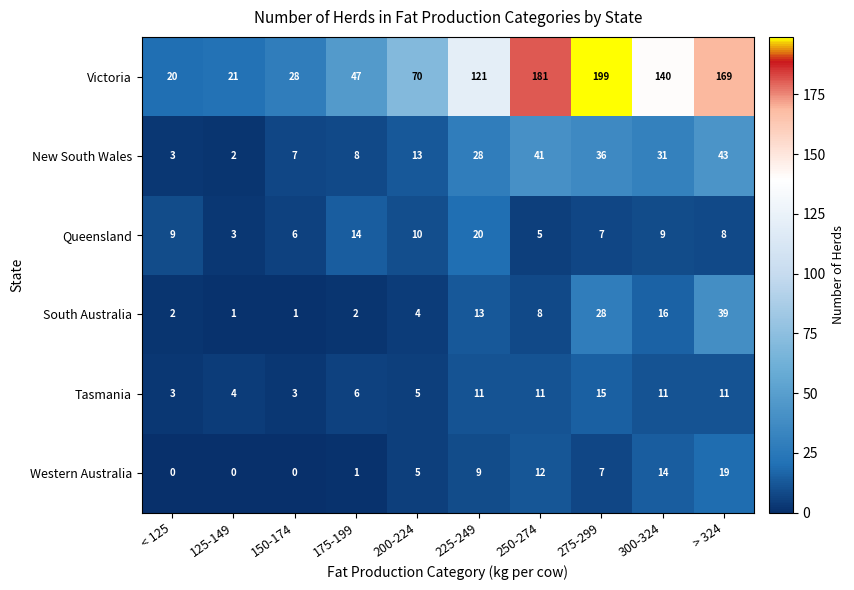

At which label does New South Wales reach its peak?

> 324